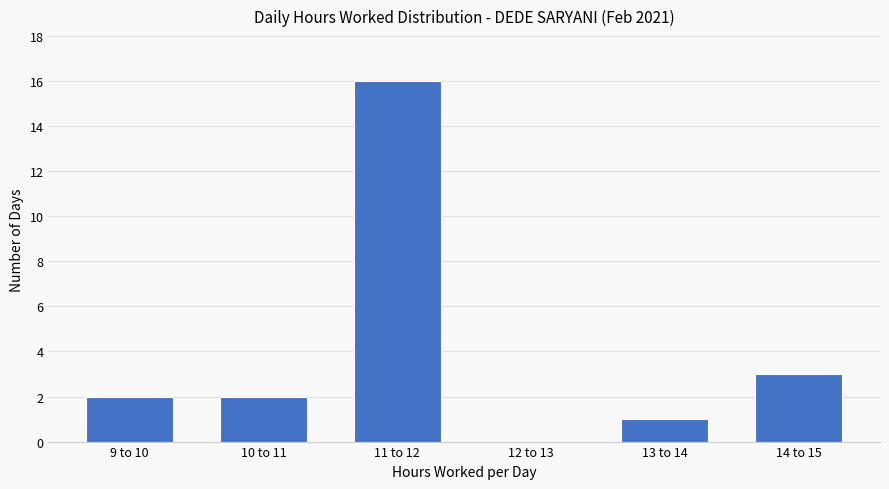

Reading left to right, extract all data points from this chart.

9 to 10=2	10 to 11=2	11 to 12=16	12 to 13=0	13 to 14=1	14 to 15=3